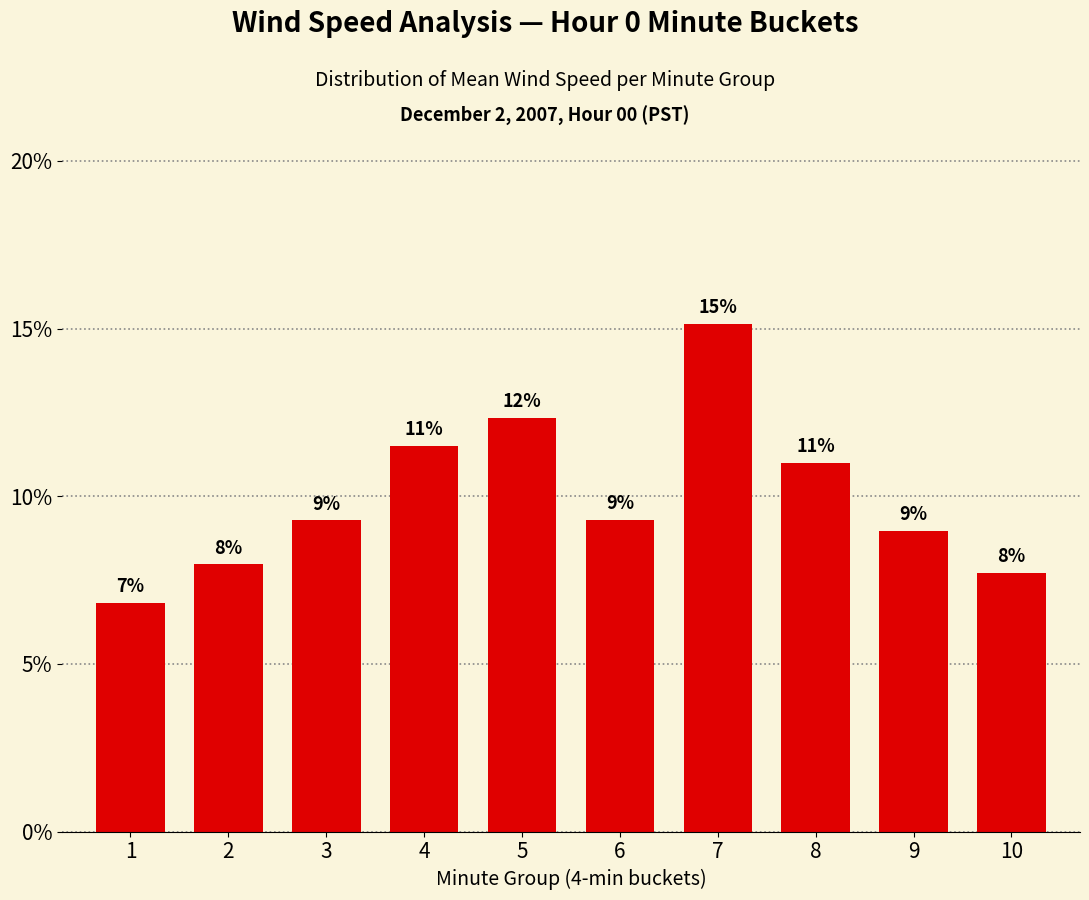

Count the values in the range 0 to 1.

10